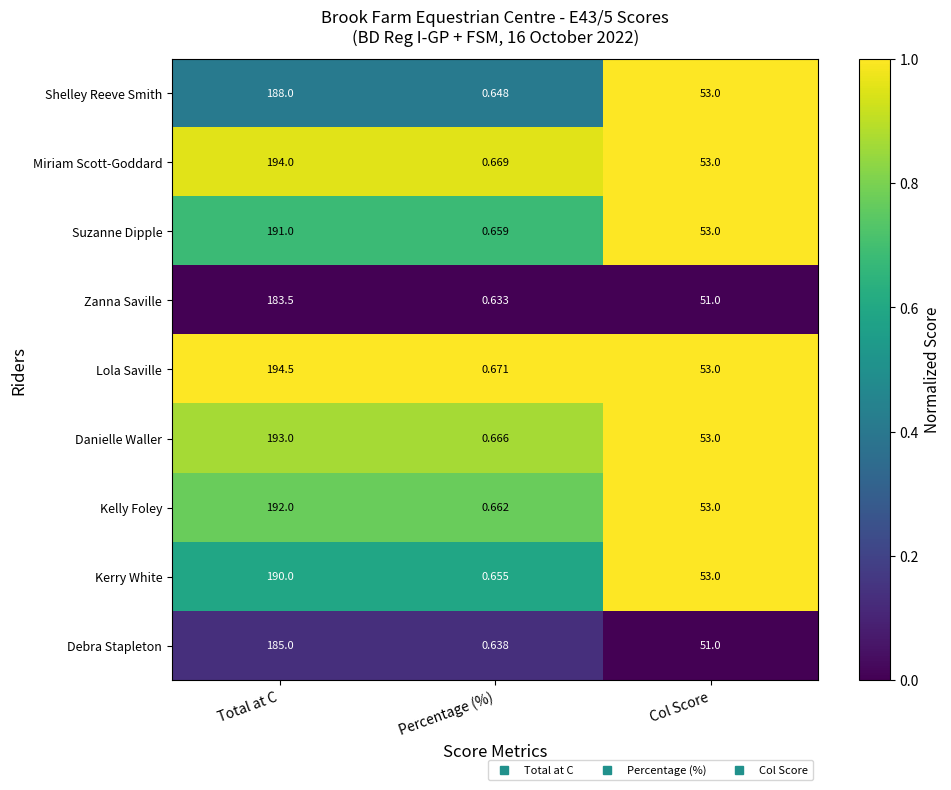

At which category does the chart reach its minimum across all series?

Percentage (%)